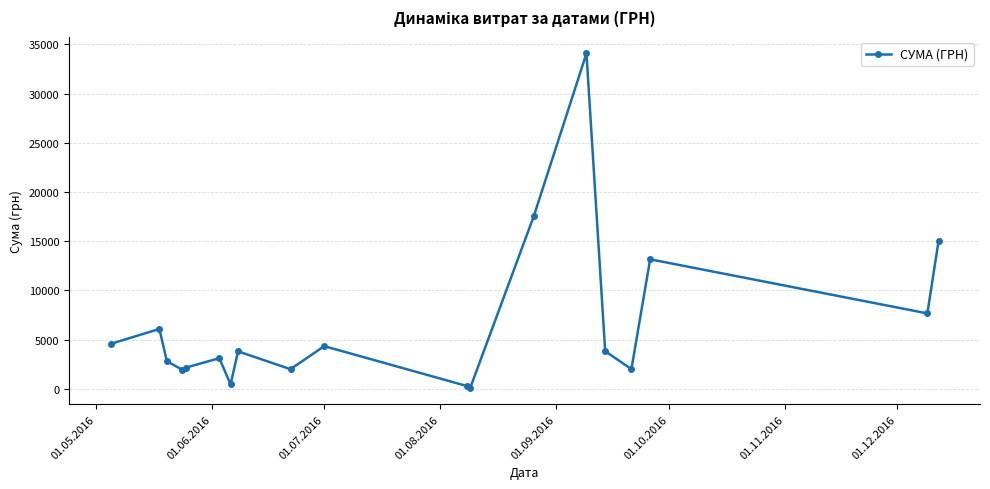

How many points are lower than both their immediate neighbors (excluding endpoints)?

6